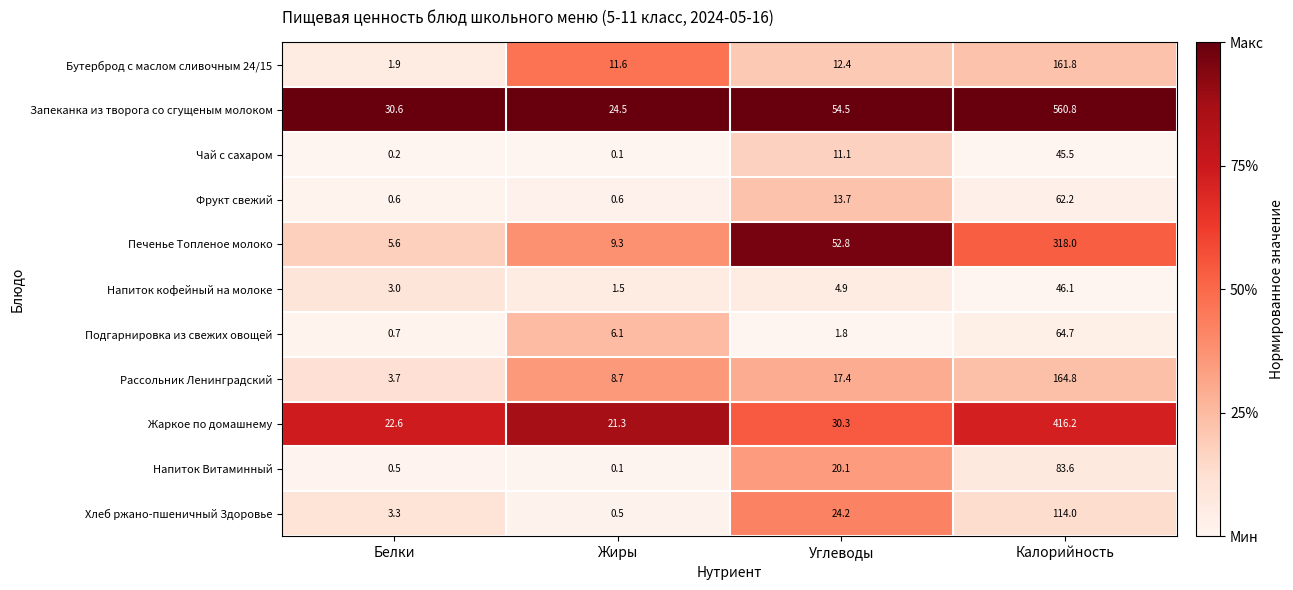

What is the difference between the maximum and minimum values in the Фрукт свежий series?

61.6